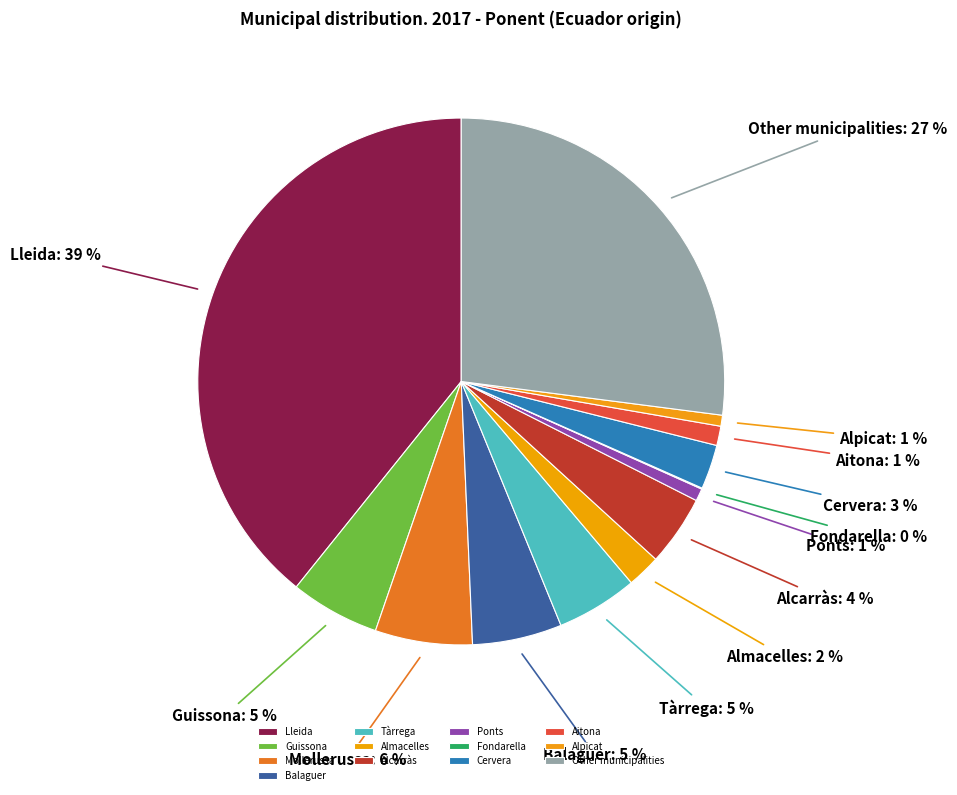

Do Lleida and Guissona together represent more than half of the pie?

No